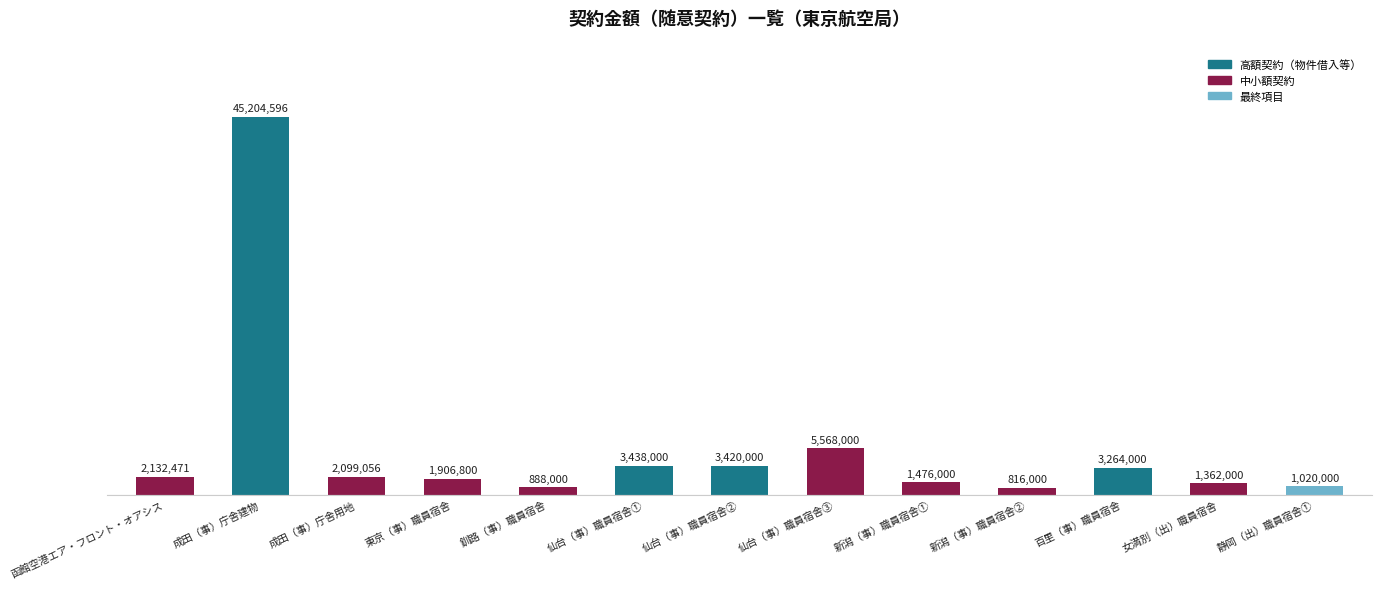

What is the ratio of the value at 成田（事）庁舎建物 to the value at 釧路（事）職員宿舎?

50.9